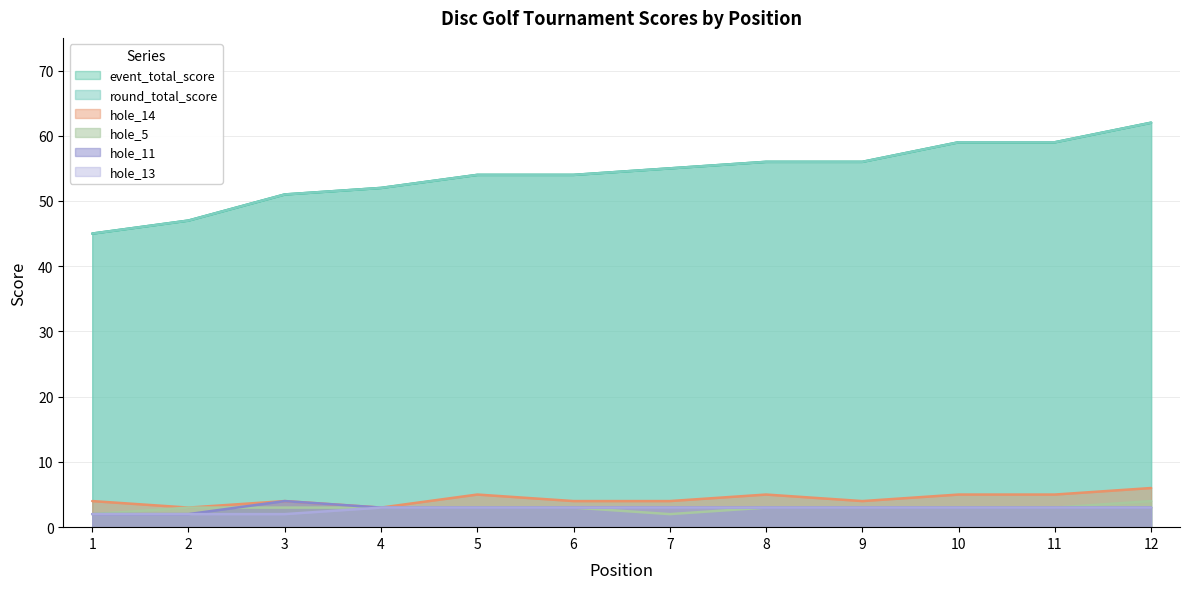

How many interior local valleys does the hole_5 series have?

1